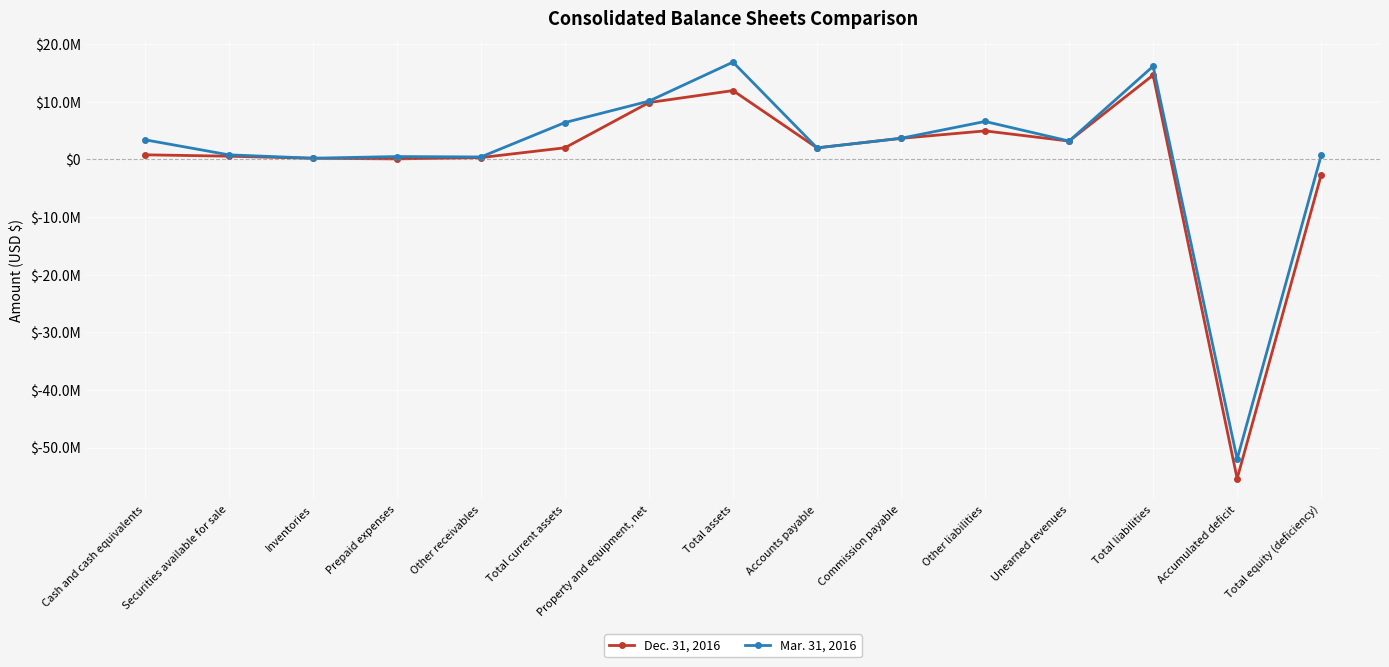

Is this an area chart (filled region under the line)?

No